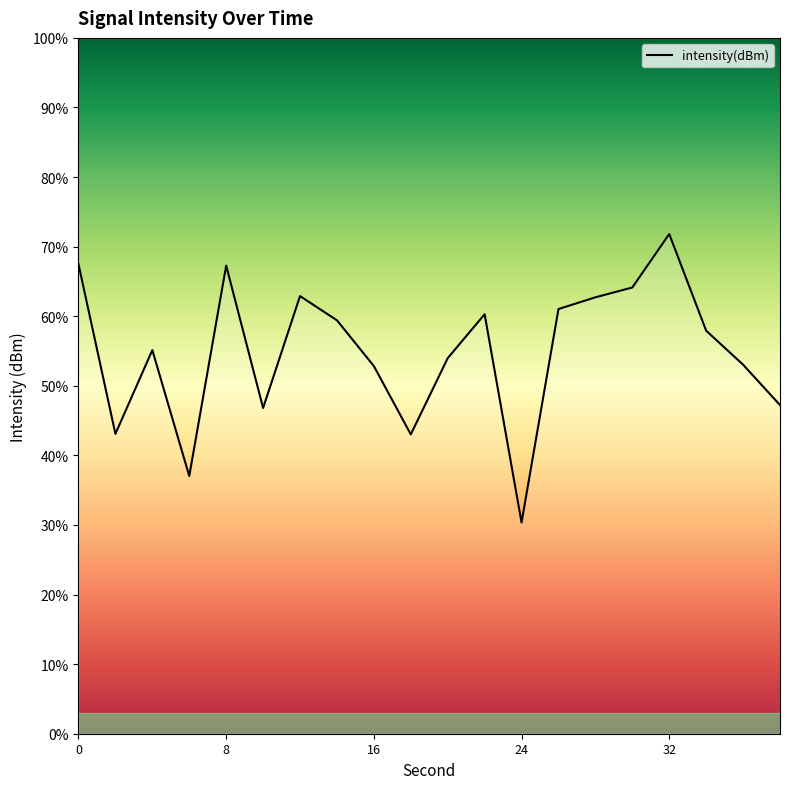

The value at 20 is -193.4. True or false?

False